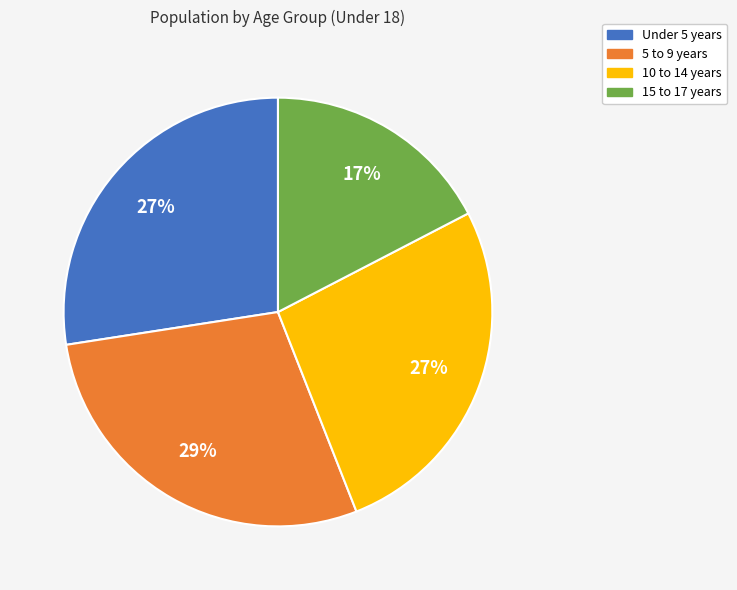

How many segments does this pie chart have?

4